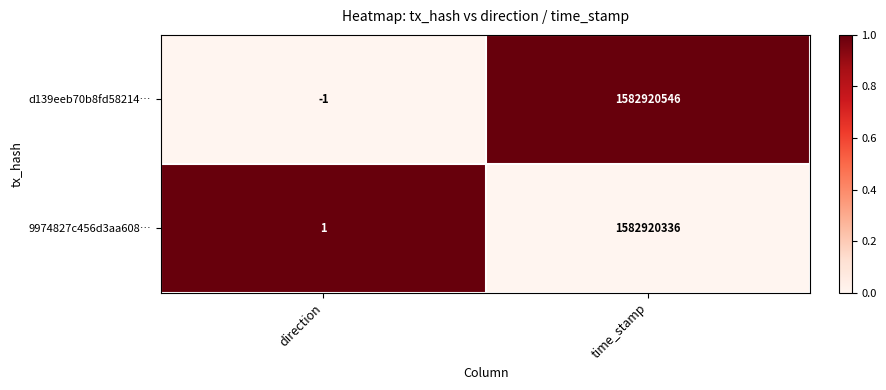

Rank the series by their maximum value, from lowest to highest.

9974827c456d3aa608…, d139eeb70b8fd58214…